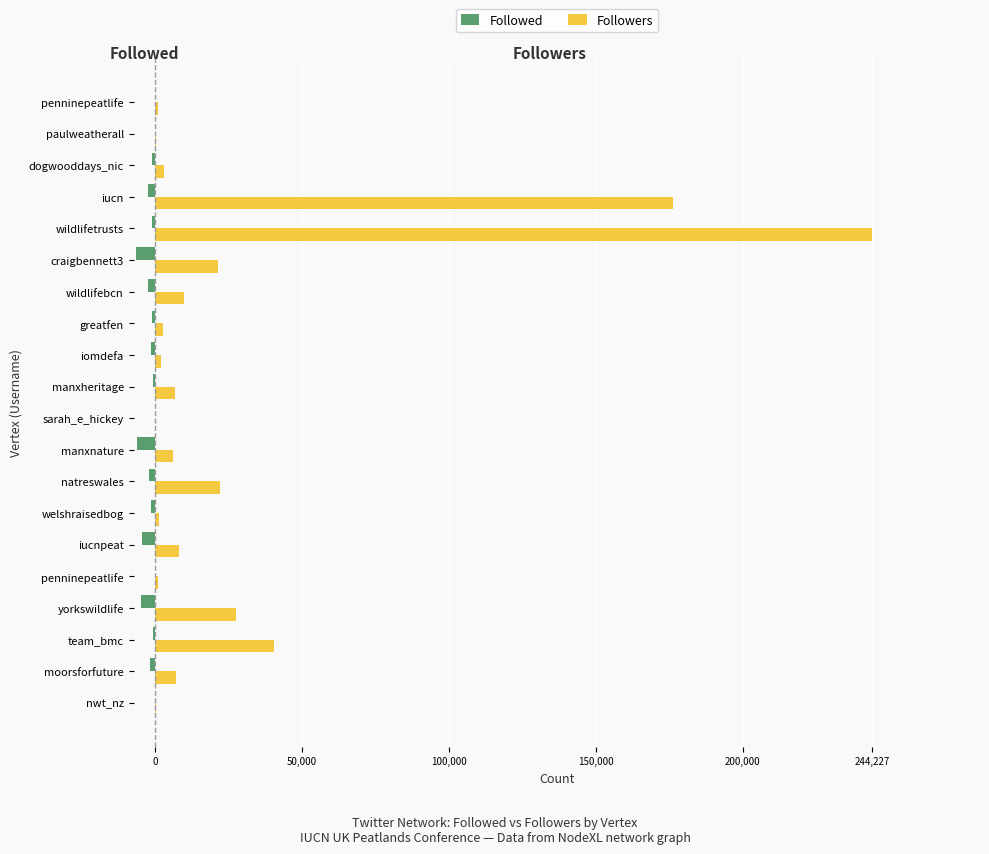

Reading left to right, transcribe all the data shown in this chart.

Followed: -191	-1695	-896	-4848	-250	-4585	-1302	-2043	-6208	-36	-611	-1328	-1140	-2515	-6440	-1237	-2434	-1185	-192	-250
Followers: 289	7019	40513	27567	1014	7915	1141	22058	6128	30	6700	1868	2775	9941	21314	244227	176399	3028	391	1014